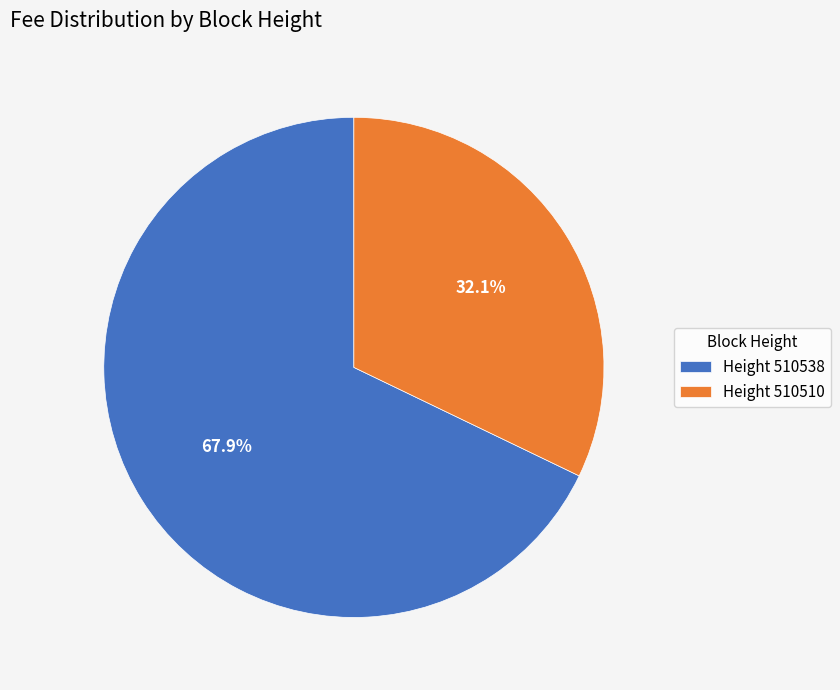

What is the largest slice in the pie chart?

Height 510538